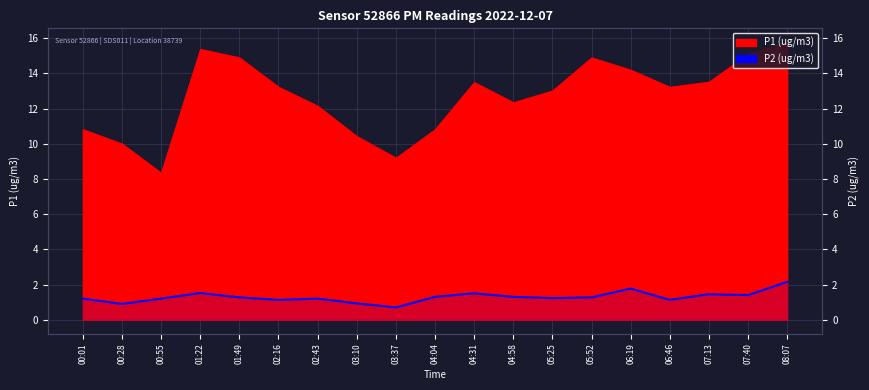

True or false: the data shows 0.6 at 07:13.

False